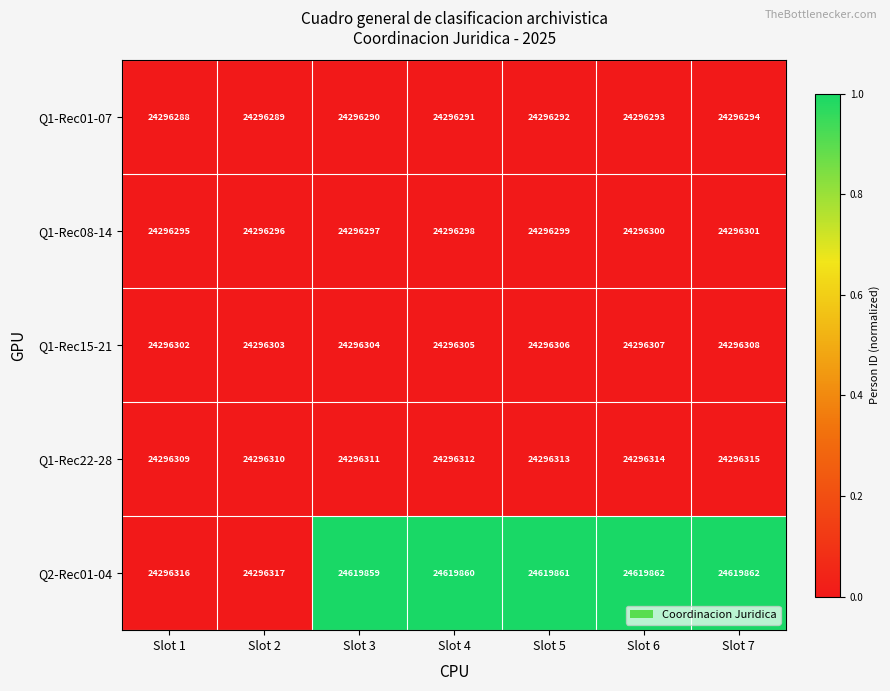

Between Slot 2 and Slot 4, which series saw the biggest shift?

Q2-Rec01-04